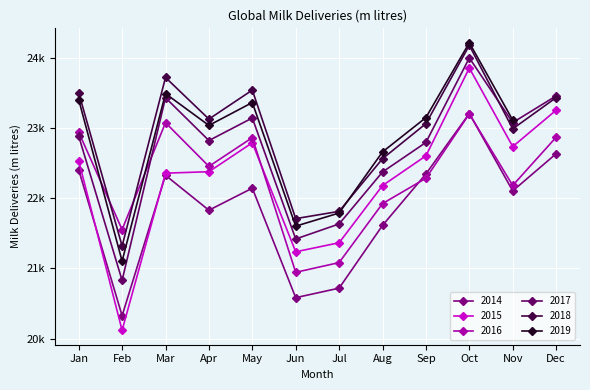

What is the value of the 2018 point at the 5th from the left?

23540.4